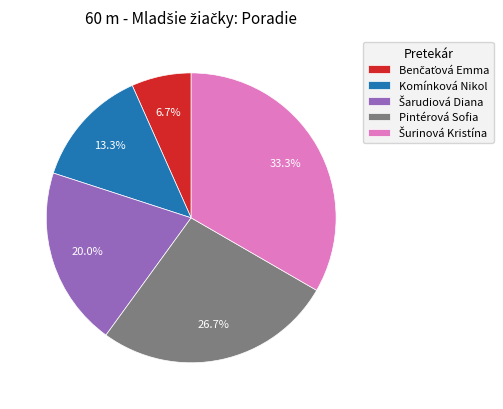

To the nearest percent, what is the average slice percentage?

20%